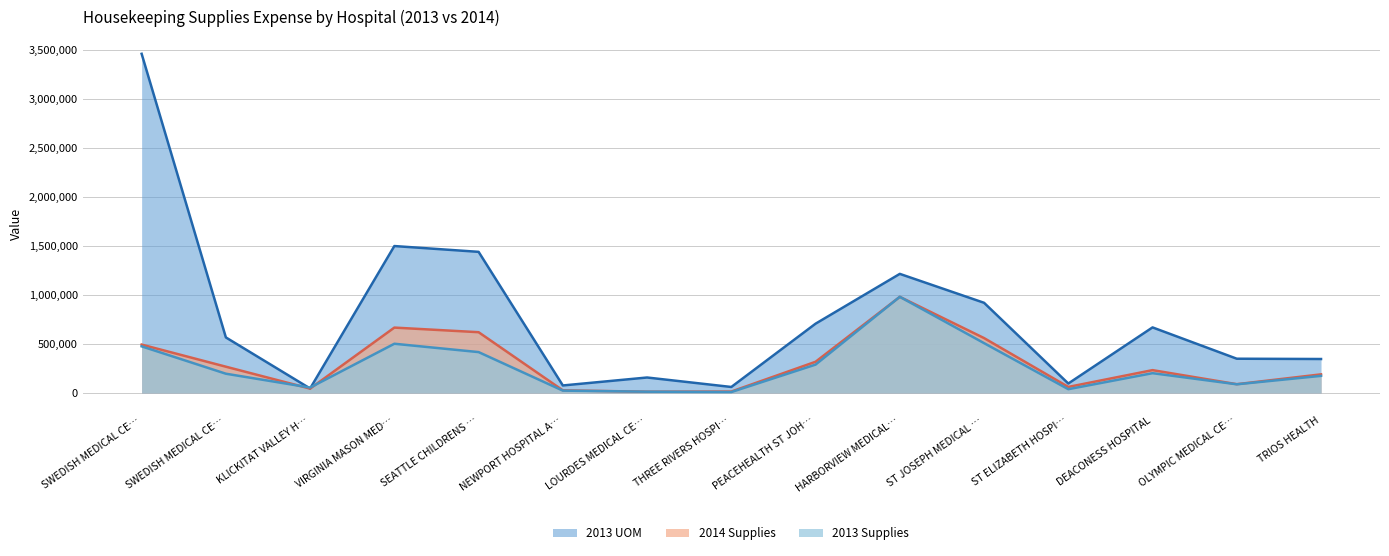

Reading right to left, list all the values displayed in this chart.

2013 Supplies: 175977	89935	203391	40010	510096	982798	290965	10877	14525	25382	418550	503783	56417	197899	477203
2014 Supplies: 191448	91012	234483	63138	561622	982356	319903	15809	14344	28025	621631	668617	45840	269504	495180
2013 UOM: 347983	350970	670560	97695	921785	1216879	708498	62504	159228	77994	1441735	1500959	47000	568261	3463143